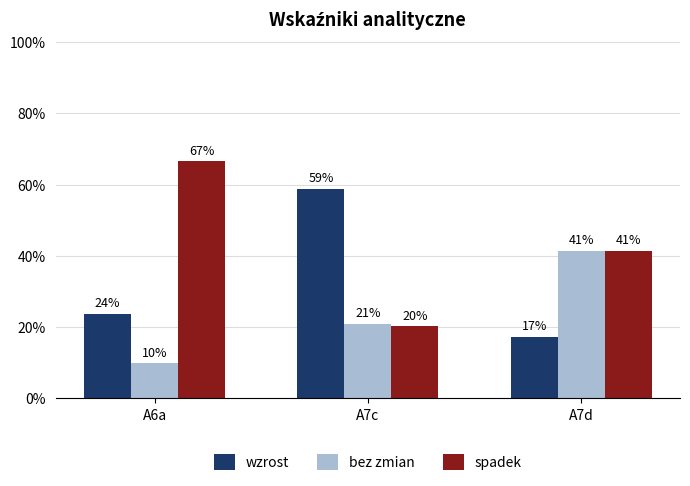

What is the difference between the highest and lowest values at A7c?

38.7